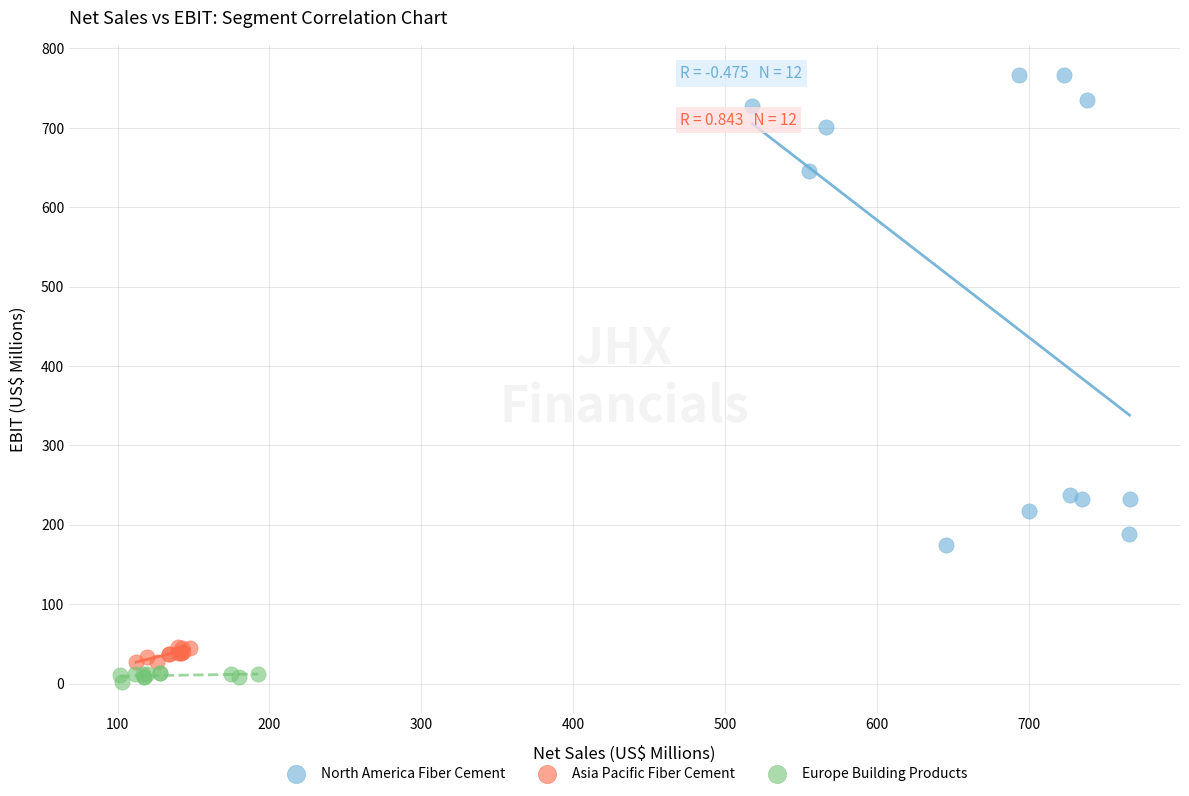

Which series reaches the maximum Y coordinate?

North America Fiber Cement